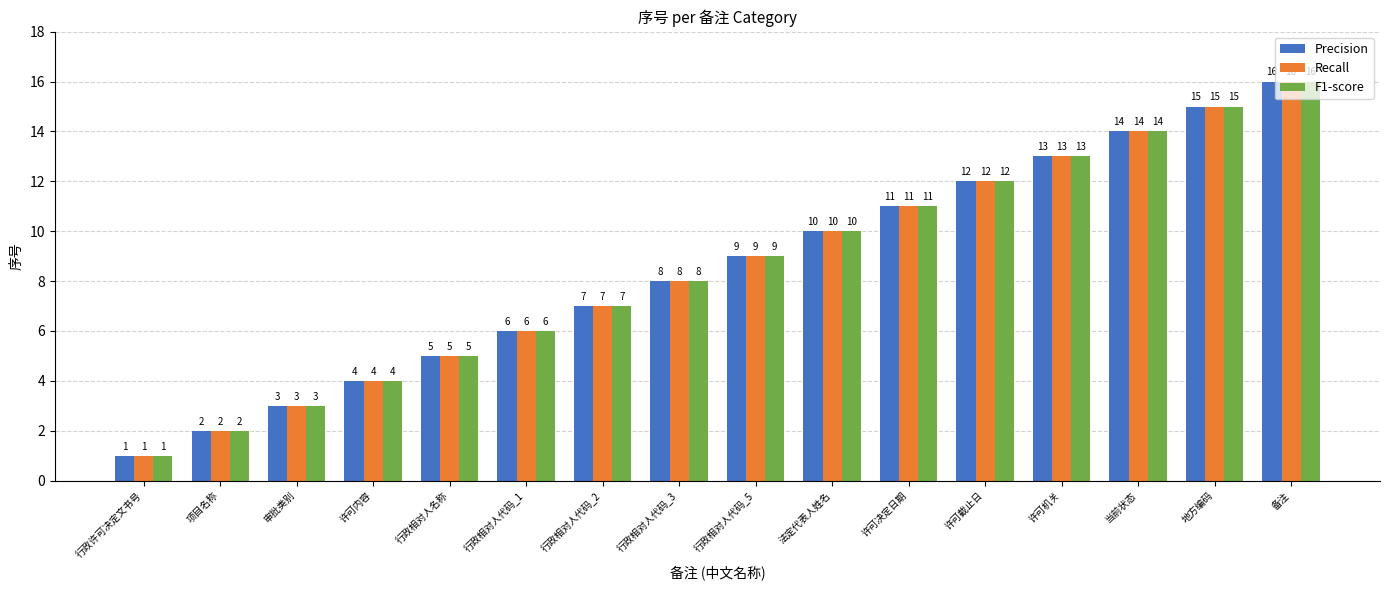

What is the difference between the Precision values at 行政相对人代码_2 and 备注?

9